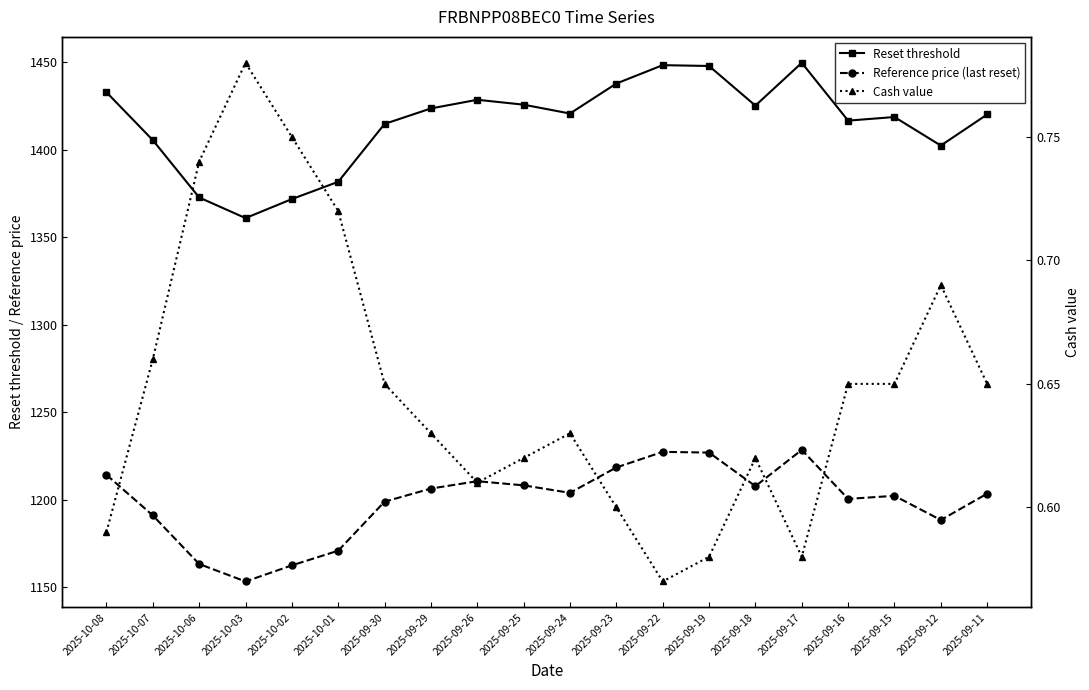

Is it true that Reference price (last reset) equals 503.9 at 2025-09-26?

False